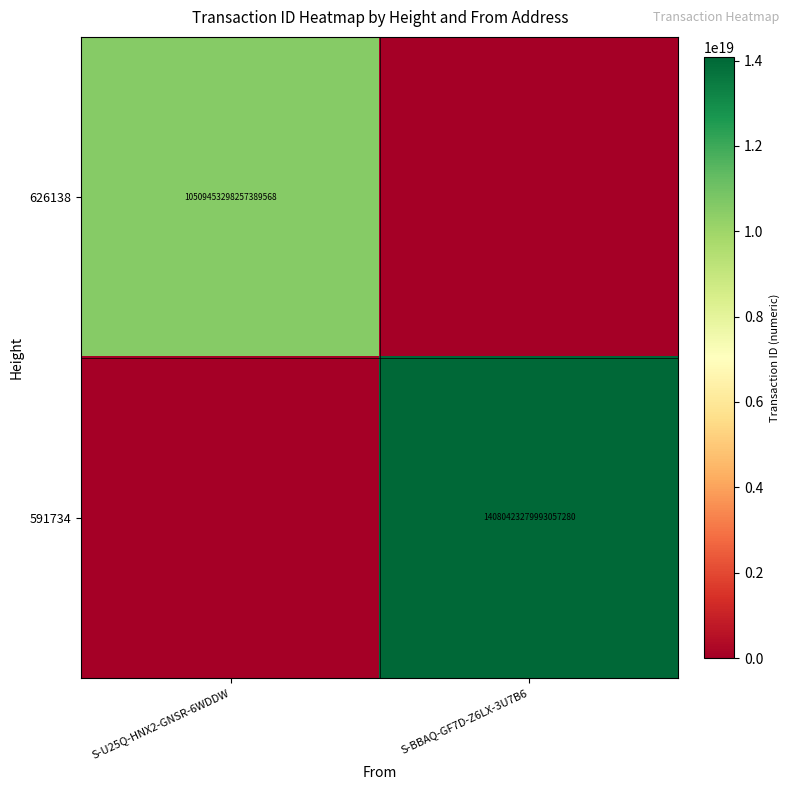

The 591734 series shows 18675741526417969152 at S-BBAQ-GF7D-Z6LX-3U7B6. True or false?

False